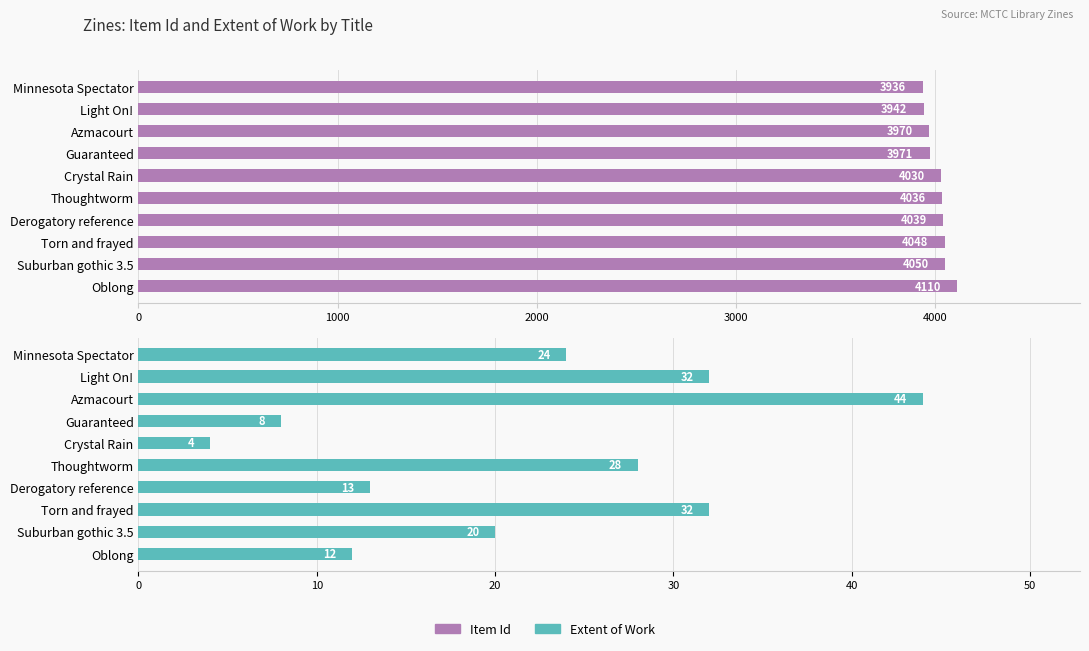

Is it true that Extent of Work equals 25 at Azmacourt?

False